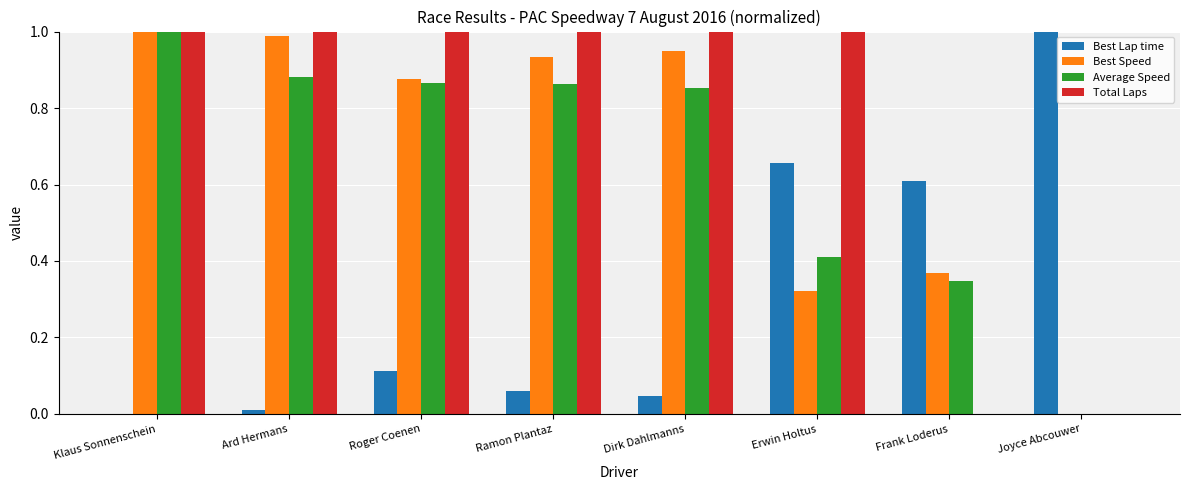

What are all the series names shown in the legend?

Best Lap time, Best Speed, Average Speed, Total Laps